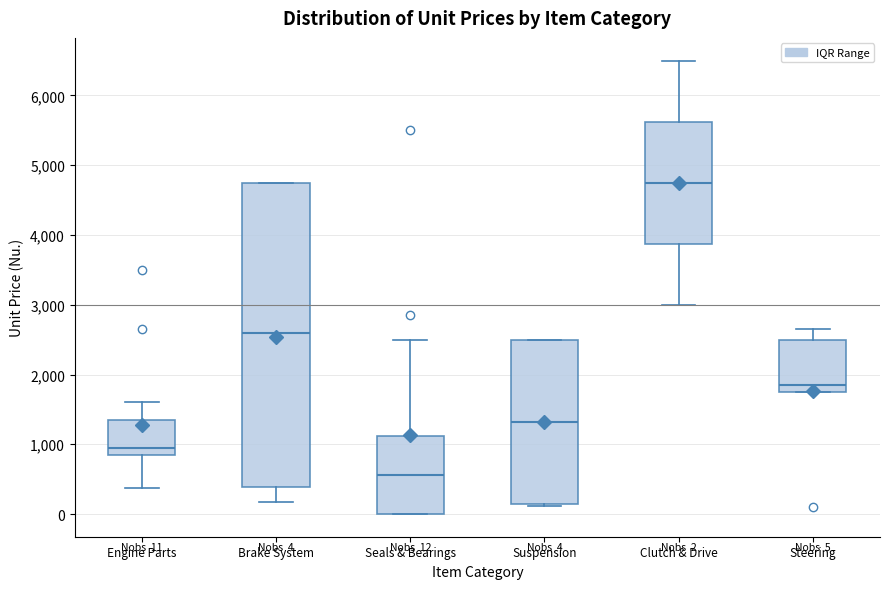

Comparing the boxes themselves (not the whiskers), which one is the tallest?

Brake System